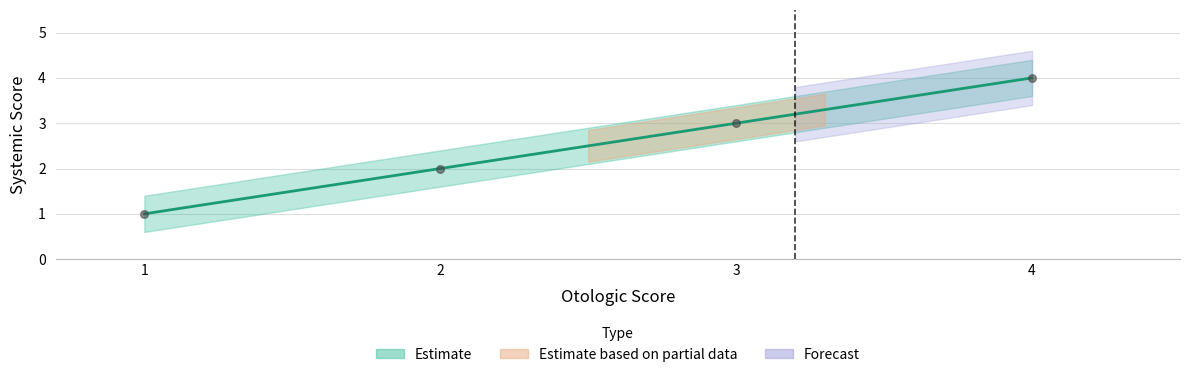

Between 4 and 2, which is larger?

4